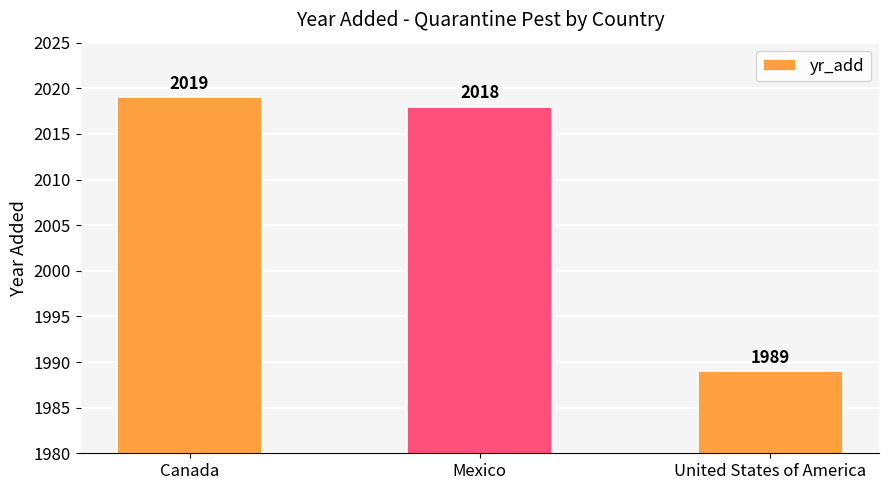

What is the difference between the maximum and minimum values?

30